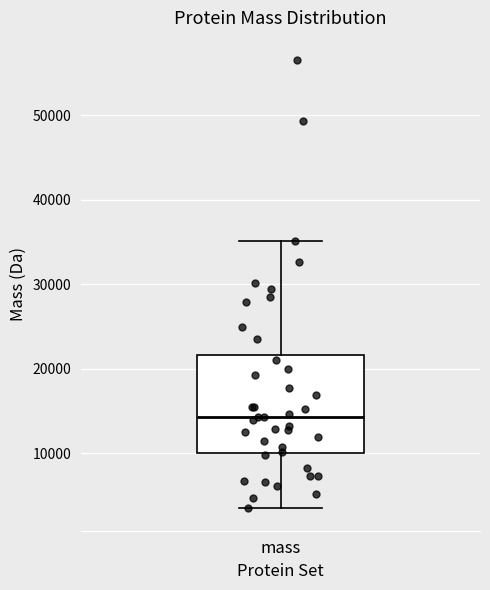

Where does the upper whisker of the box for mass end on the y-axis? The values are not printed on the chart, so give them approximately, as read against the axis.

35000